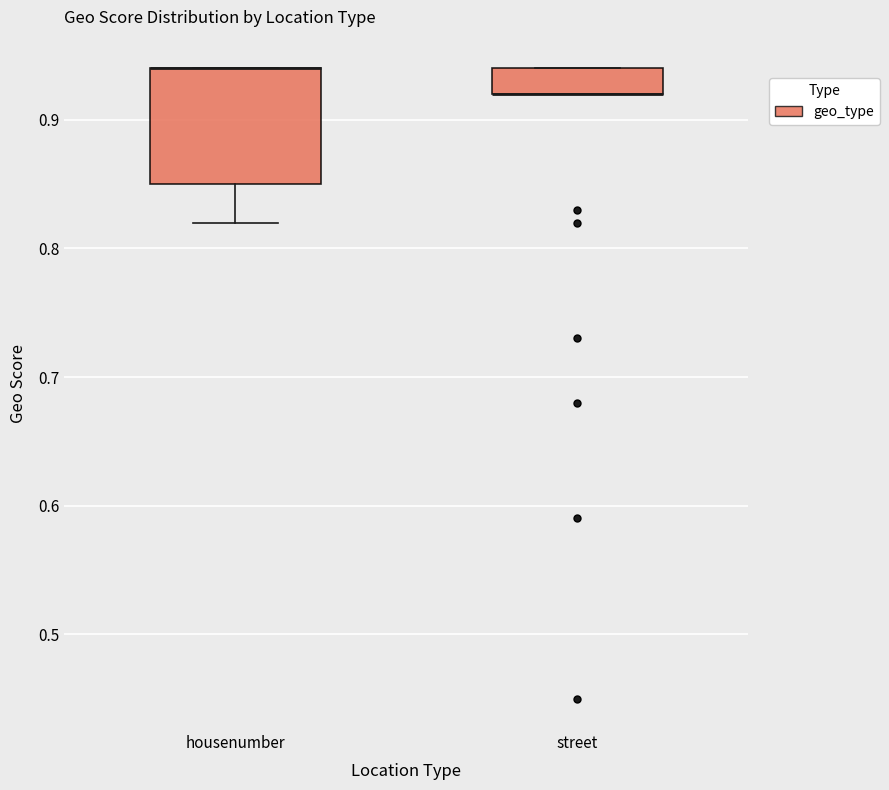

Which box is the tallest, from its lower edge to its upper edge?

housenumber